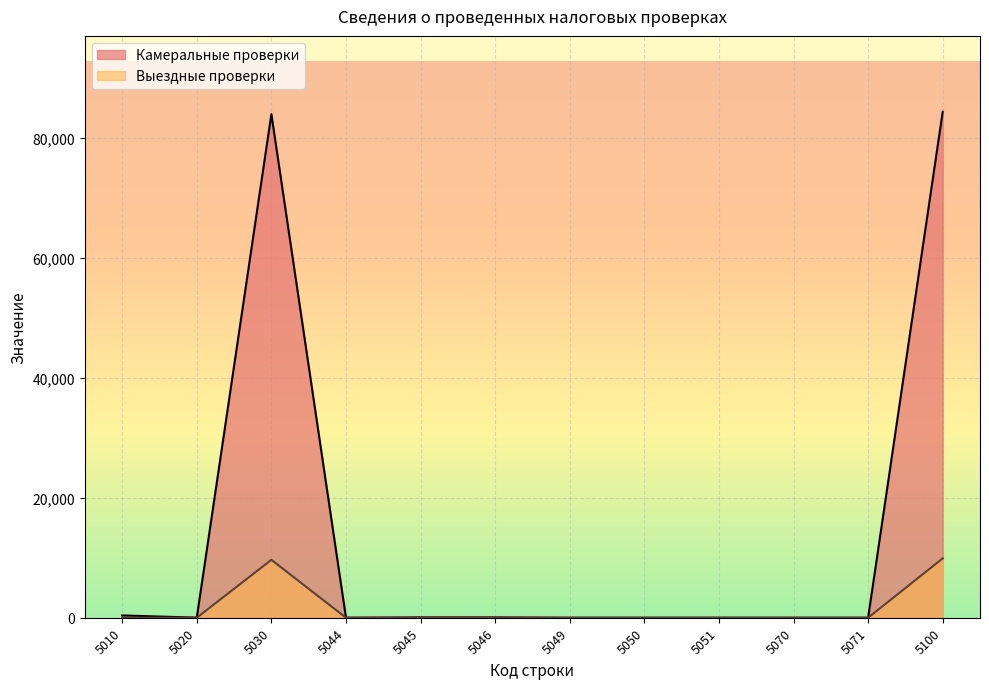

The Камеральные проверки series shows 0 at 5070. True or false?

True